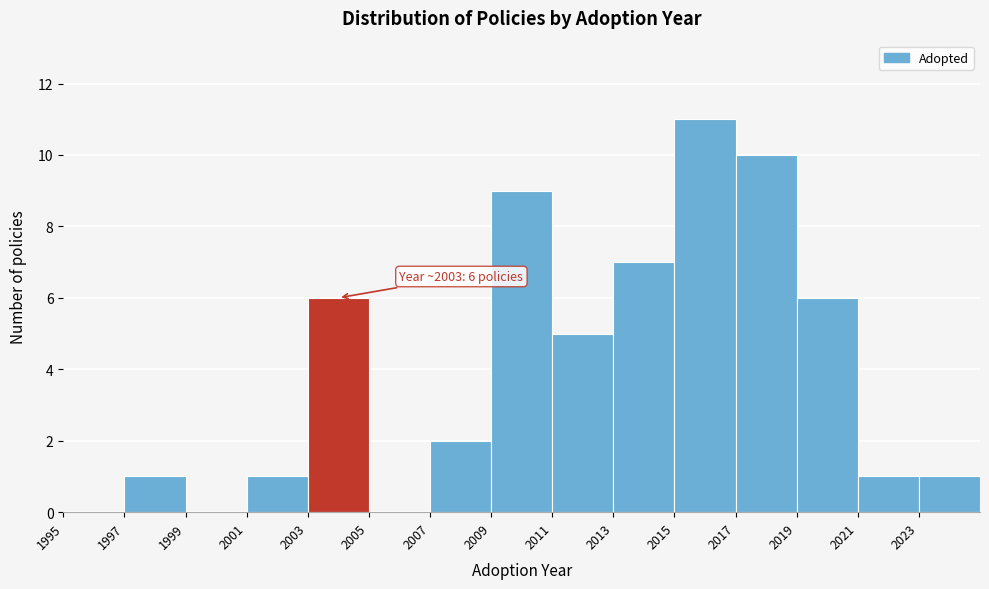

Which range on the x-axis has the tallest bar?

2015 to 2017